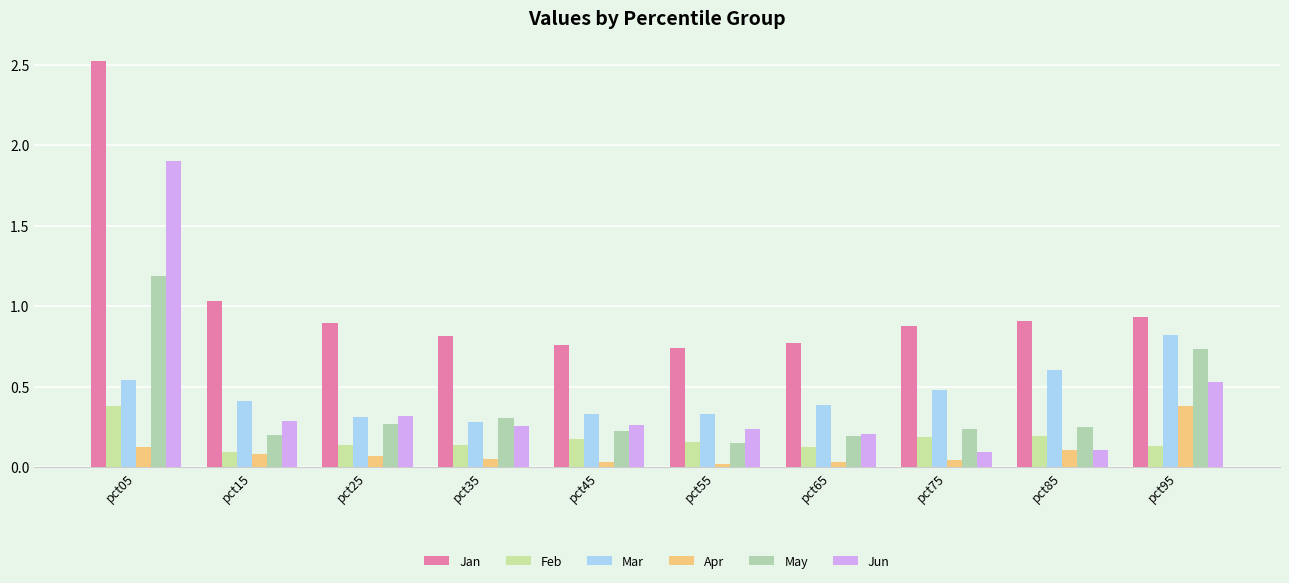

Count the number of data series in this chart.

6